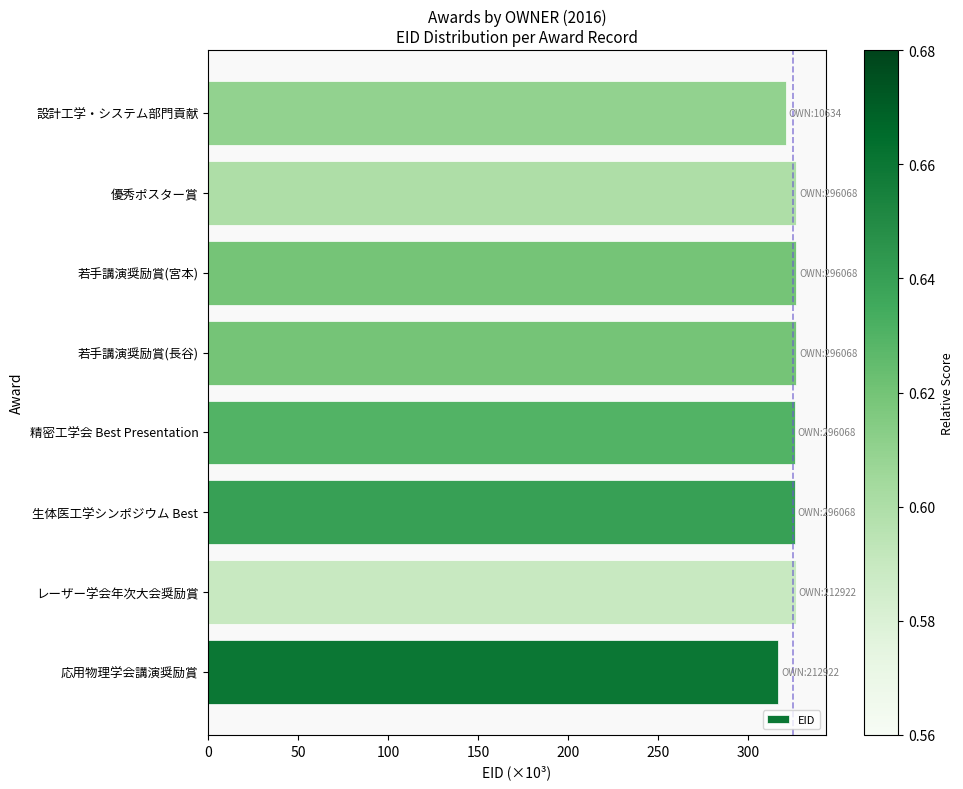

How many values are below 326?

4